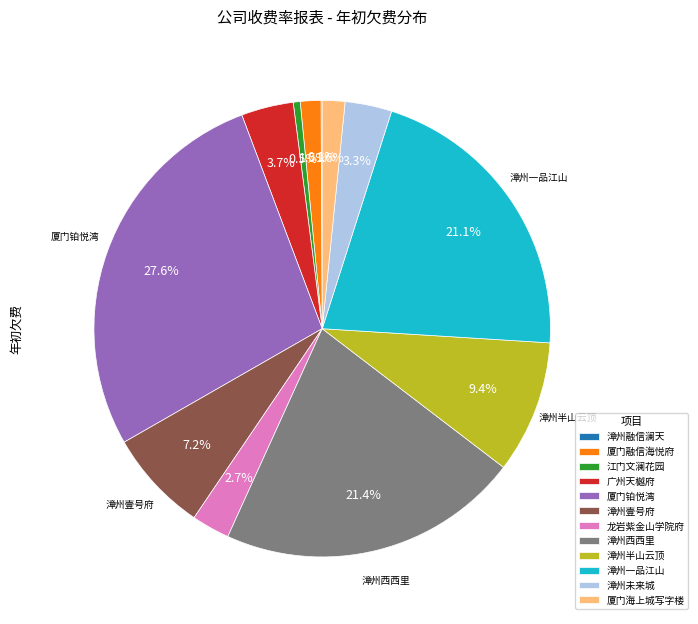

Does any single category account for the majority?

No